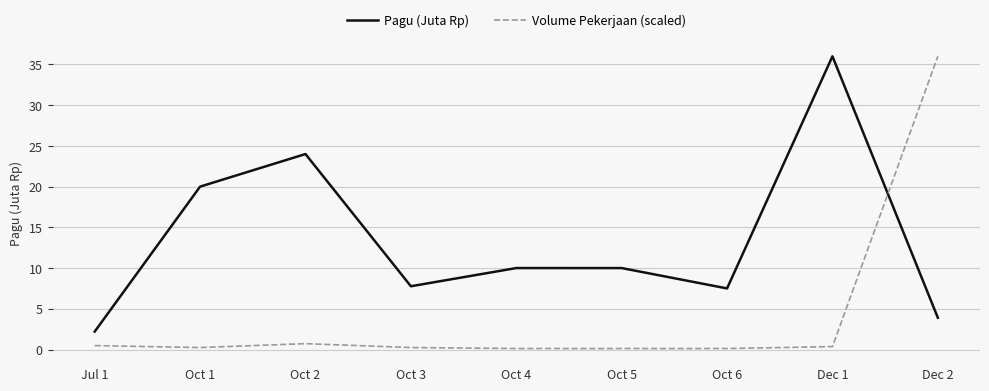

What is the difference between the Pagu (Juta Rp) values at Oct 6 and Oct 1?

12.5